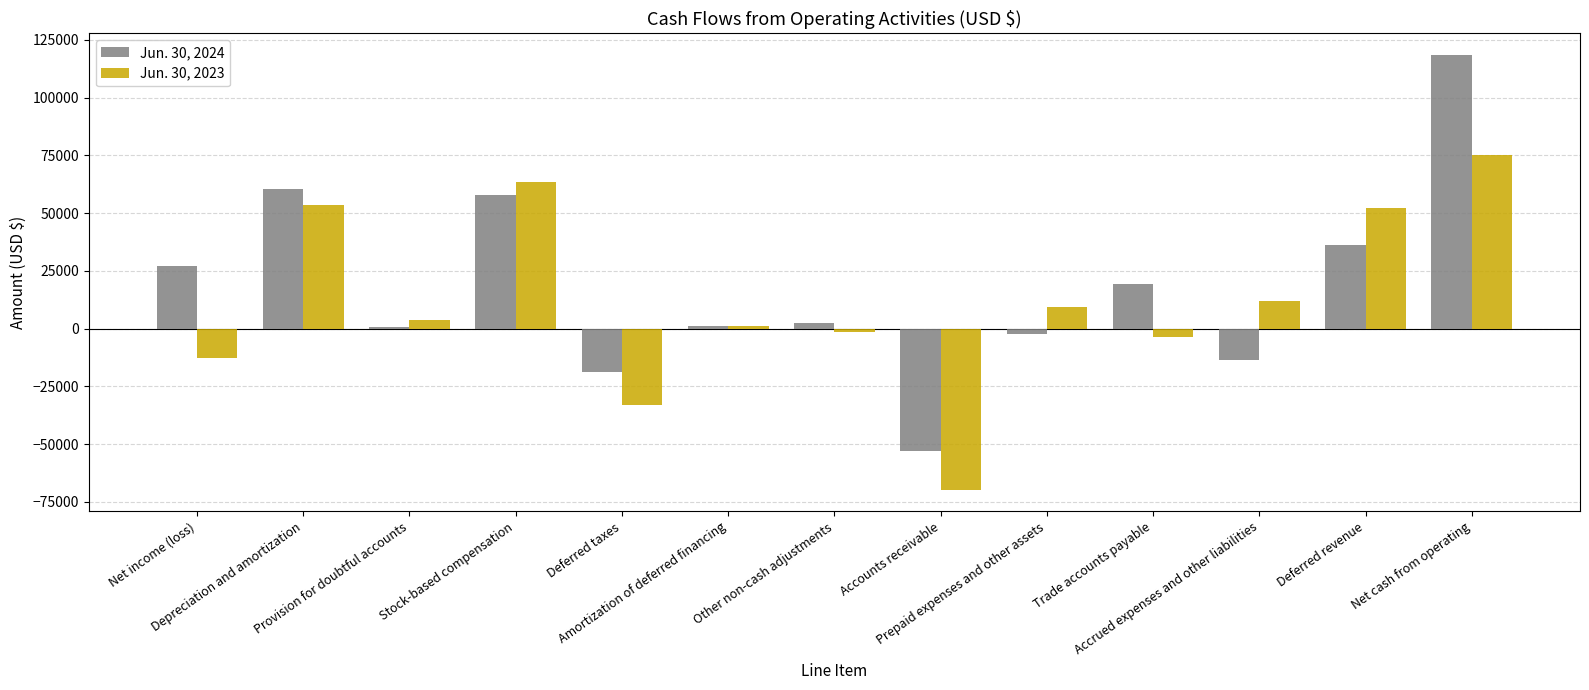

What is the greatest value displayed?

118435